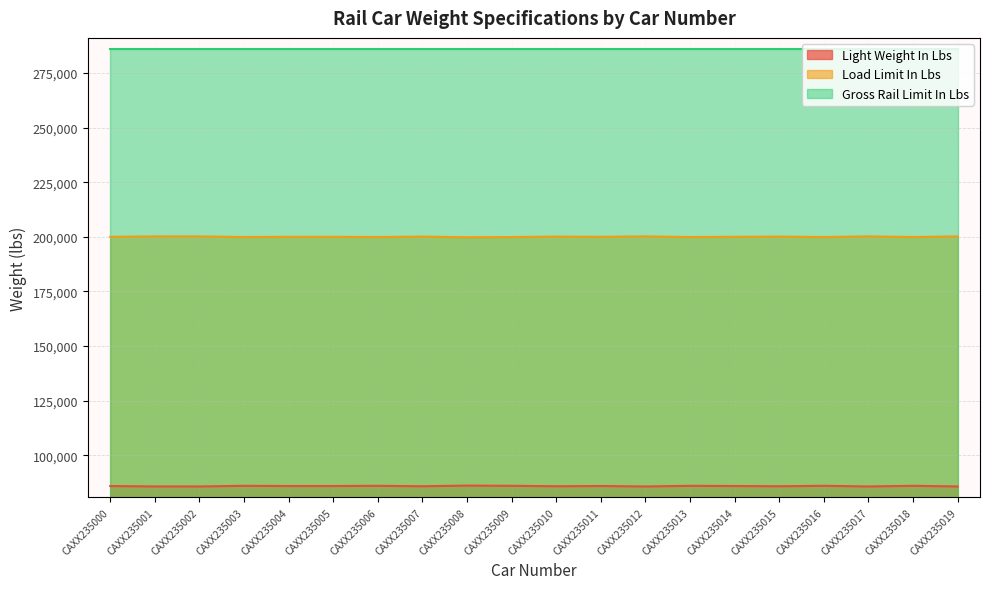

Which category has the lowest value in the Light Weight In Lbs series?

CAXX235001